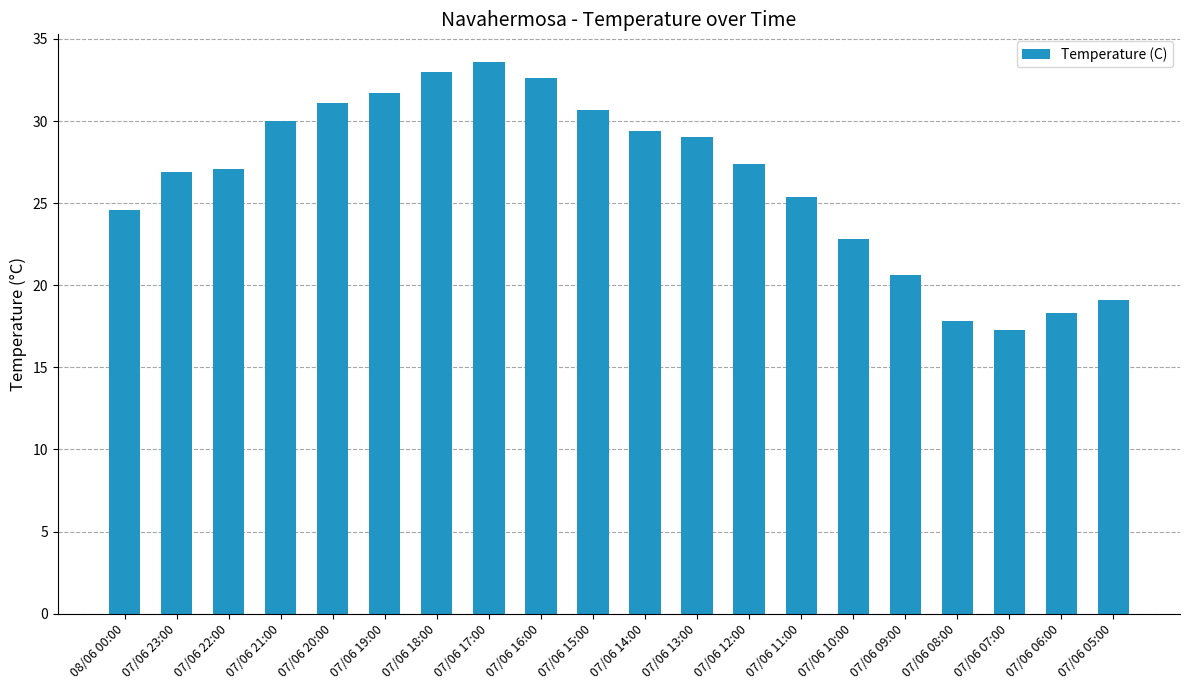

At which category does the chart reach its minimum across all series?

07/06 07:00